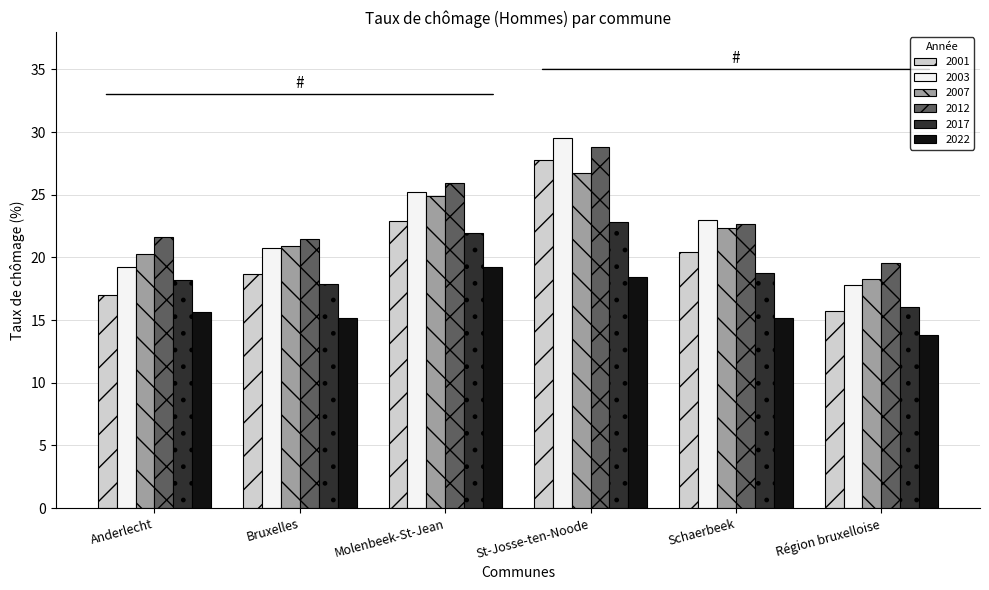

Does the chart contain stacked bars?

No